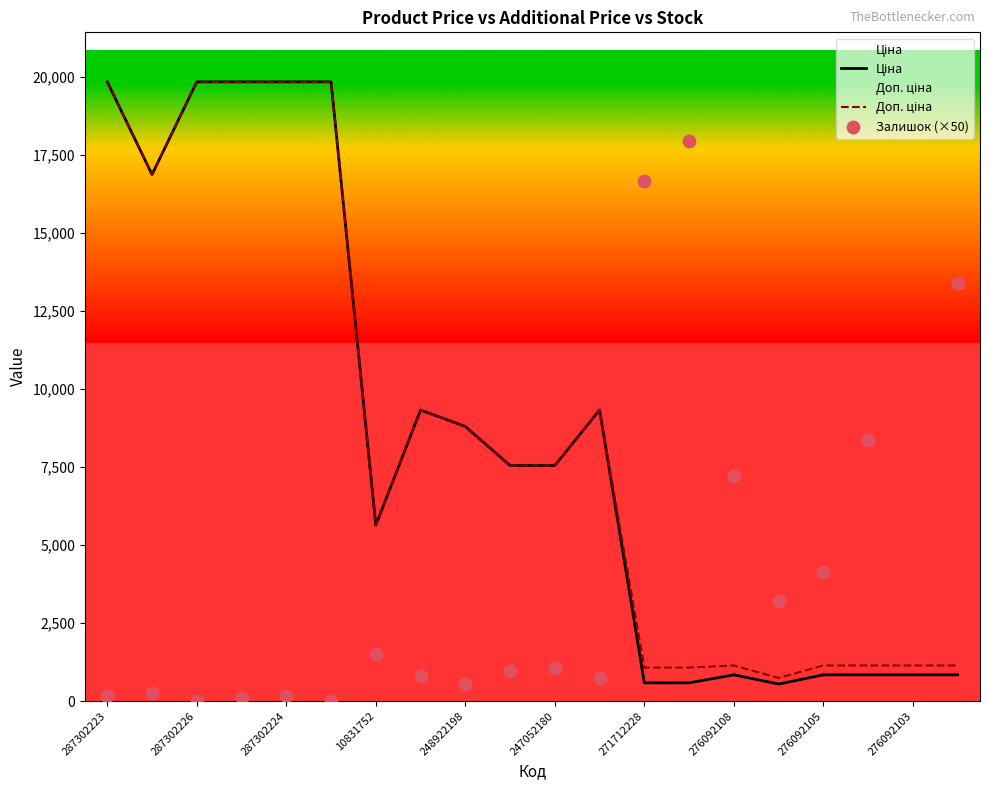

What are all the series names shown in the legend?

Ціна, Доп. ціна, Залишок (×50)